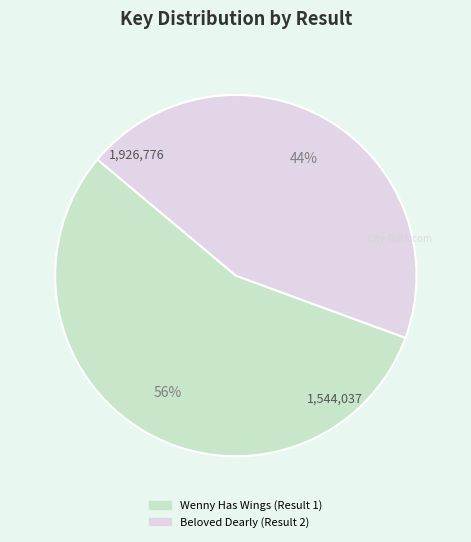

Do Wenny Has Wings (Result 1) and Beloved Dearly (Result 2) together represent more than half of the pie?

Yes